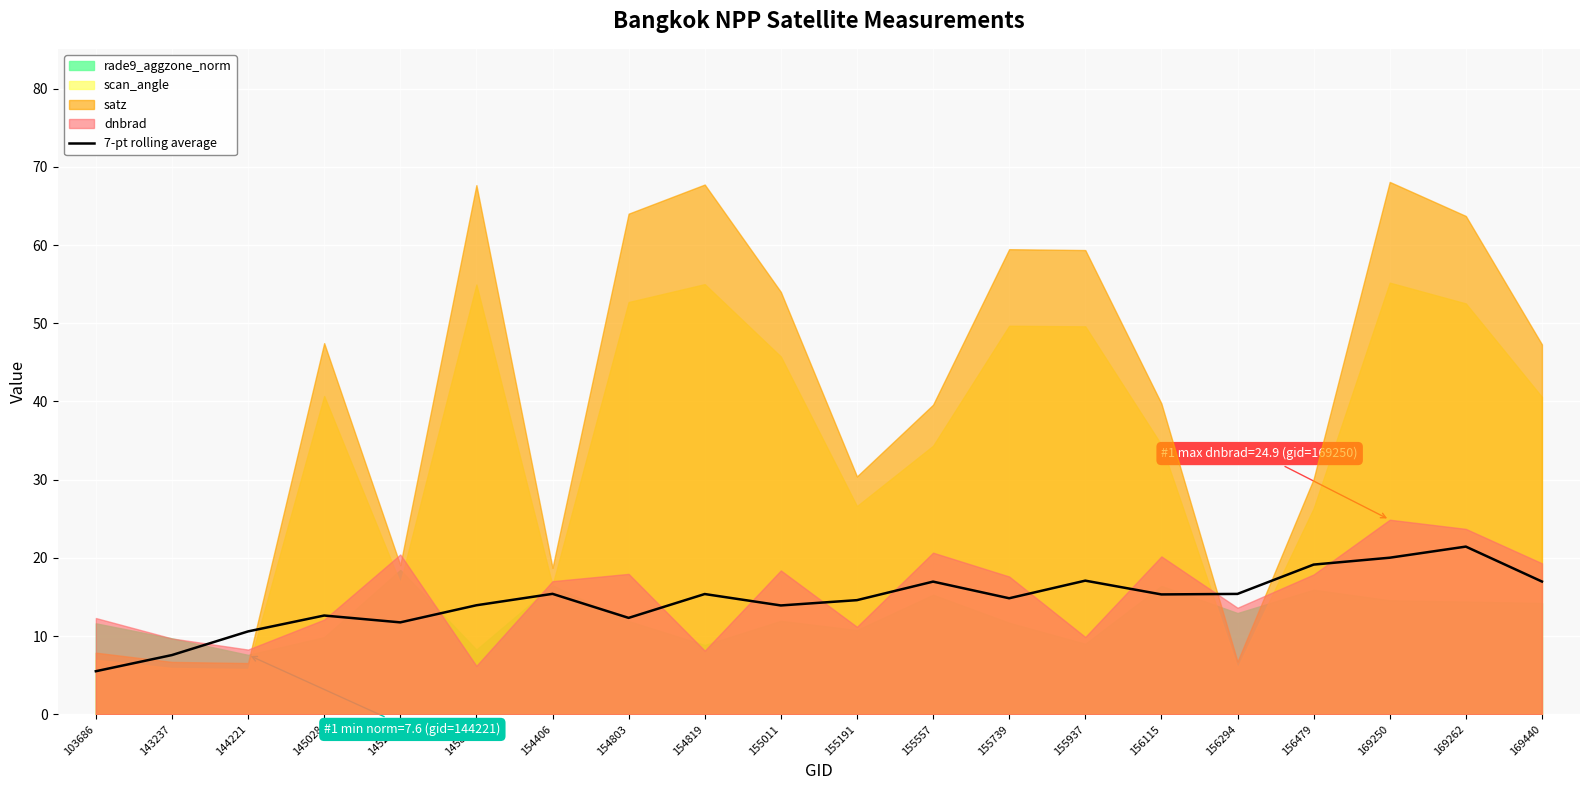

How many categories are shown in the chart?

20